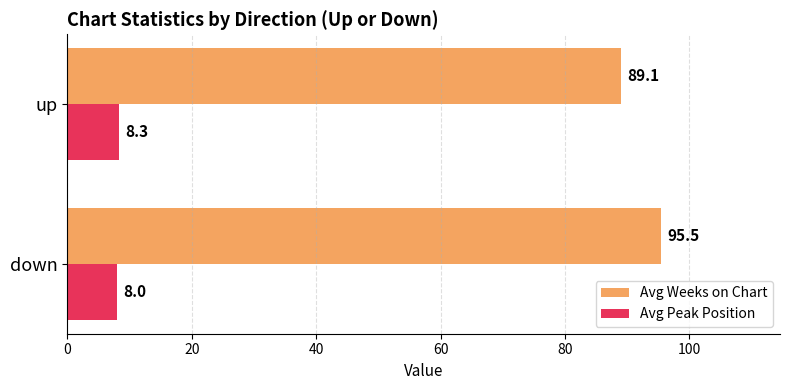

Rank the series by their maximum value, from highest to lowest.

Avg Weeks on Chart, Avg Peak Position